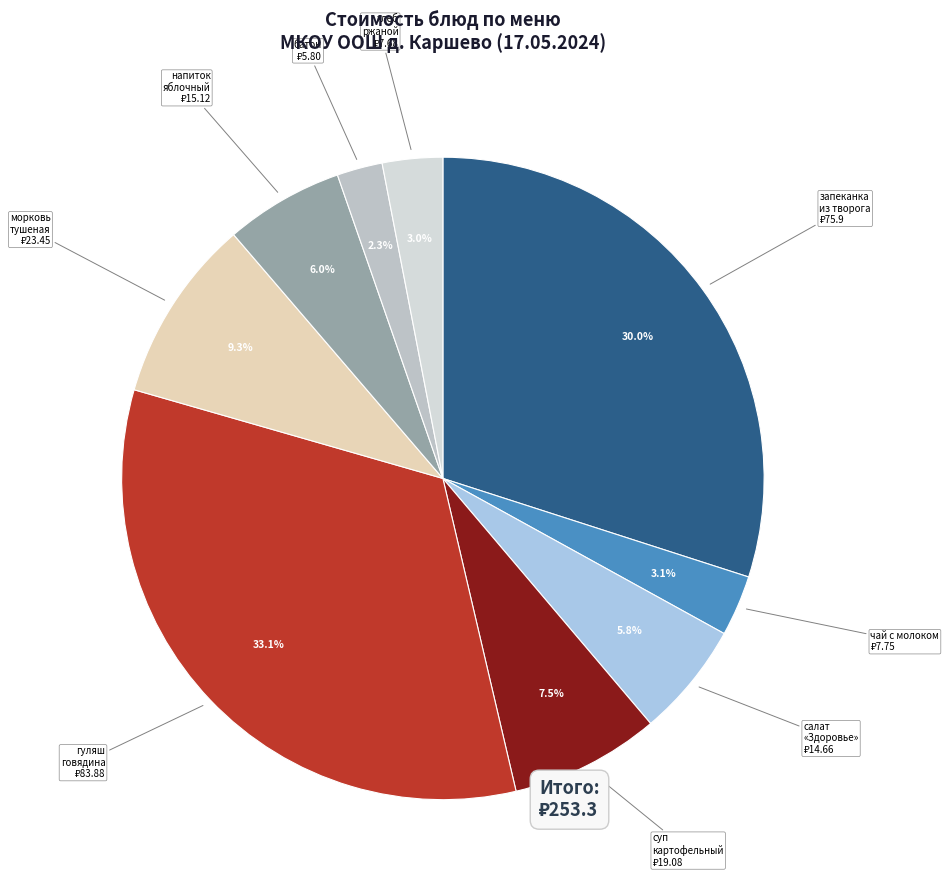

How many segments does this pie chart have?

9